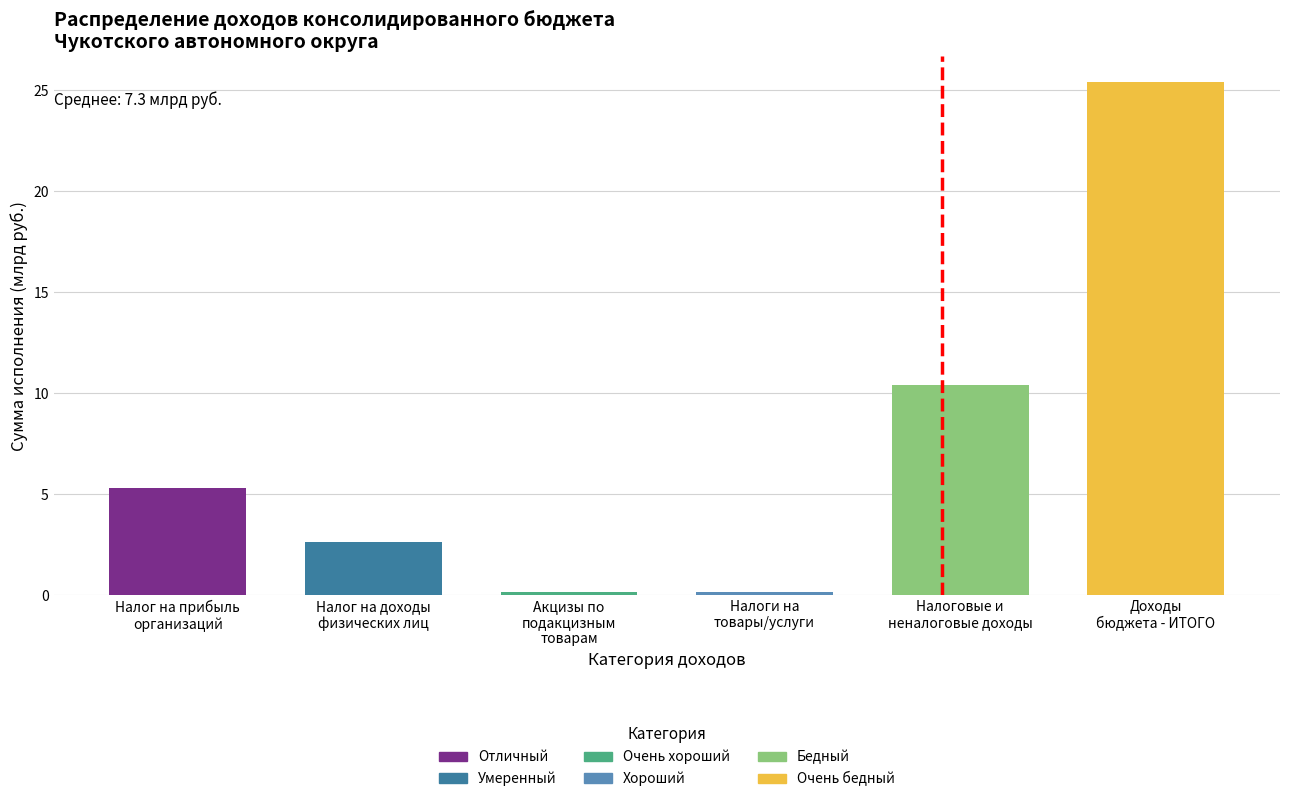

Reading left to right, what are all the values shown in this chart?

5.3	2.6	0.2	0.2	10.4	25.4